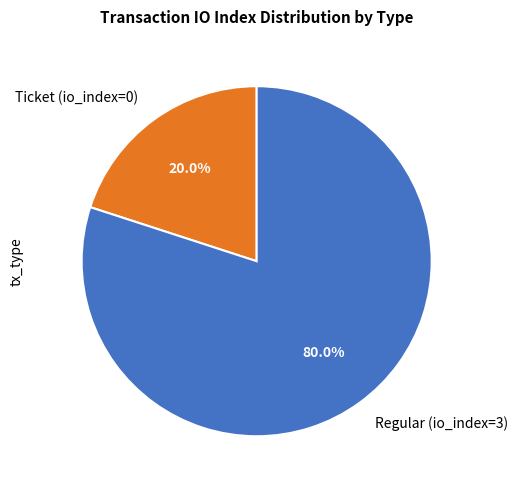

How many segments does this pie chart have?

2